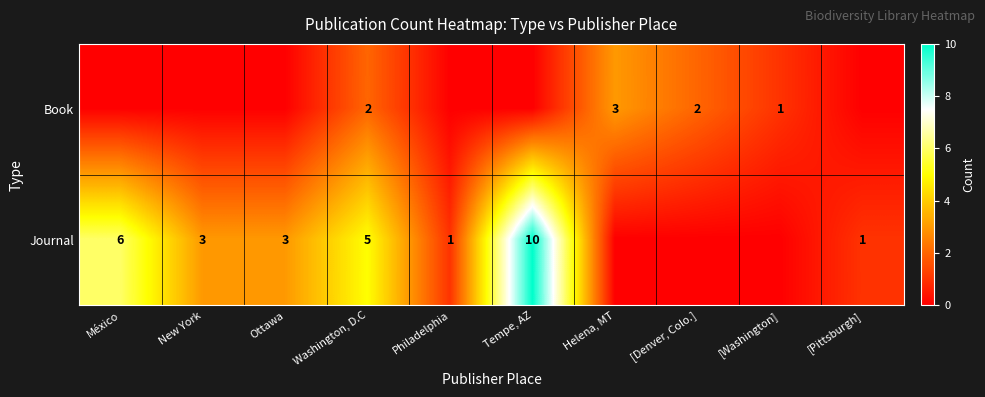

The Journal series shows 2 at Ottawa. True or false?

False